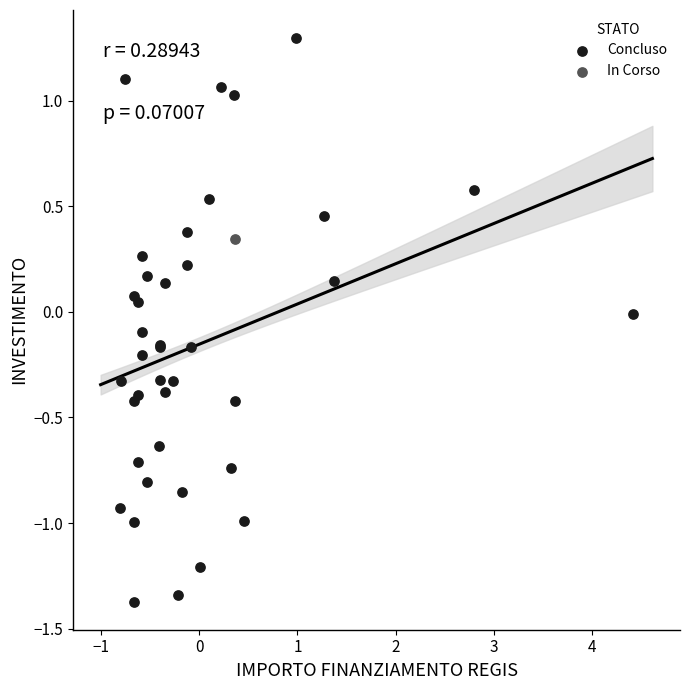

What are all the series names shown in the legend?

Concluso, In Corso